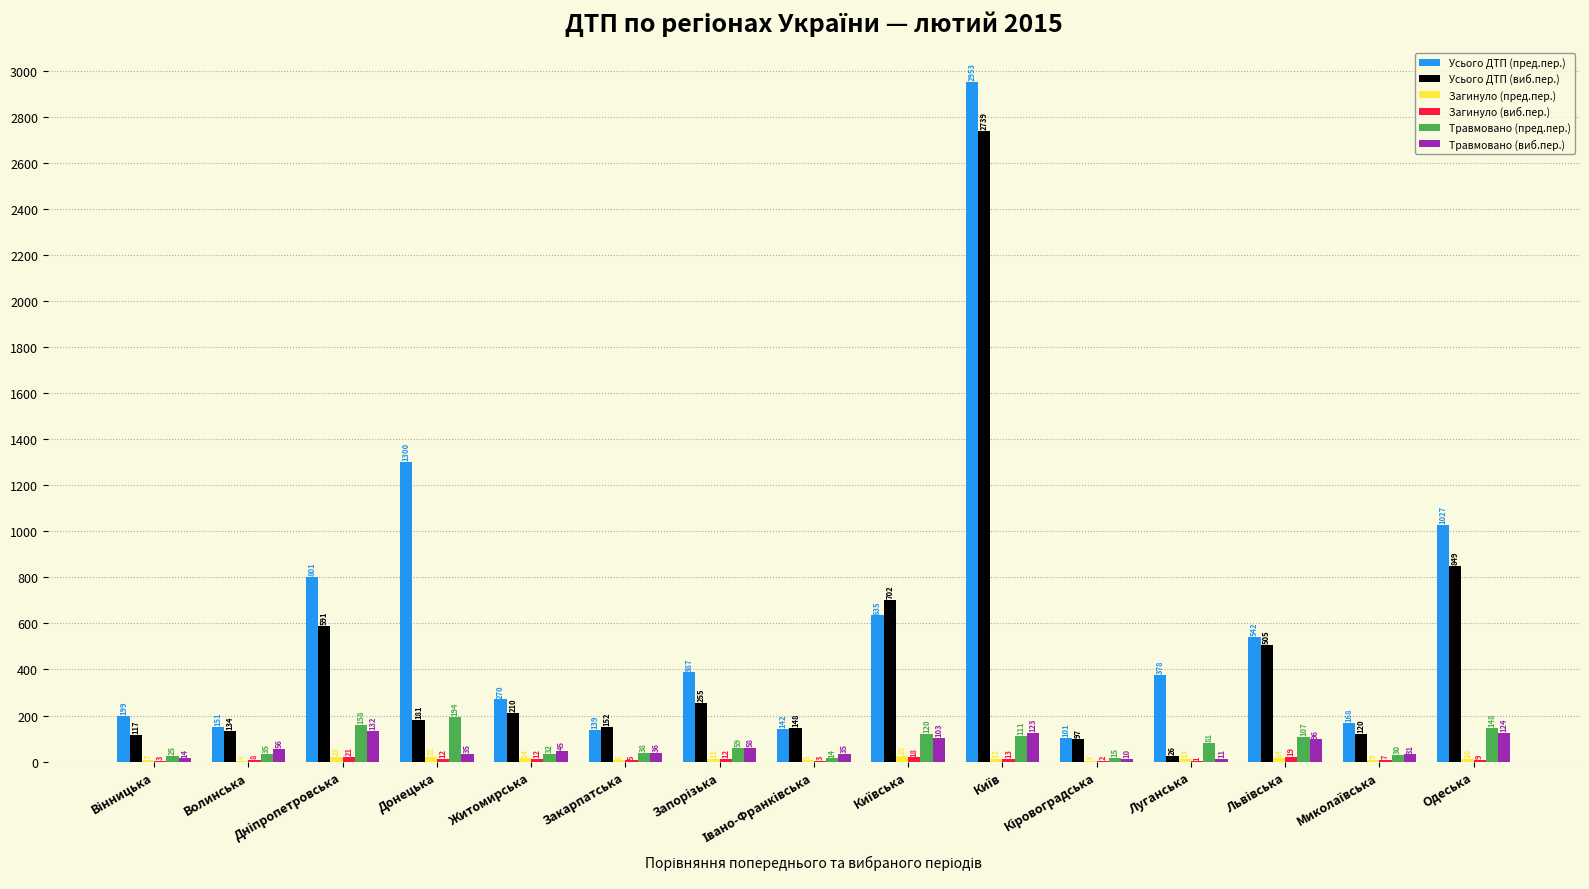

What is the sum of the Травмовано (пред.пер.) values at Донецька and Волинська?

229